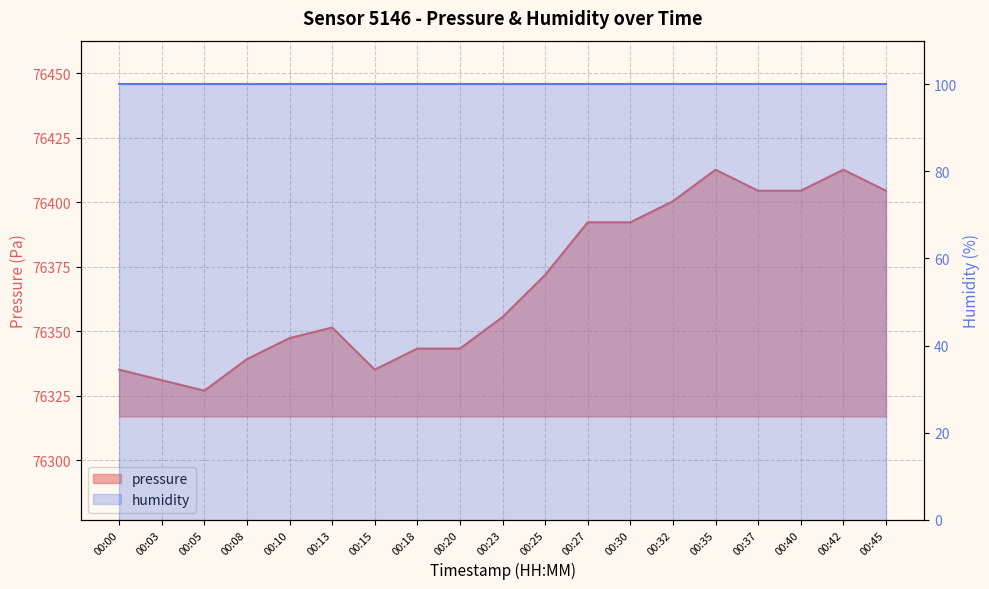

Which label corresponds to the largest value in the chart?

00:35